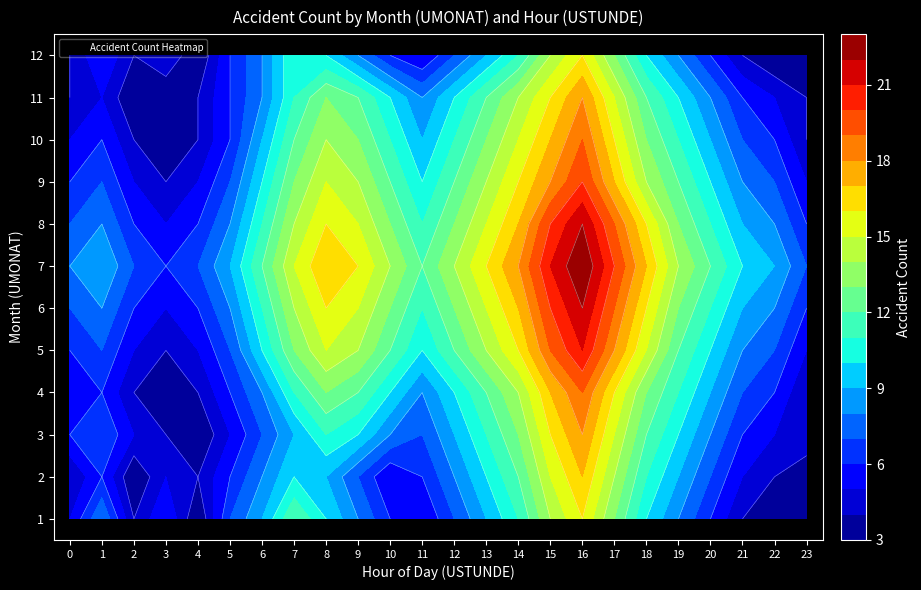

Where does the 9 series first go above 12?

7